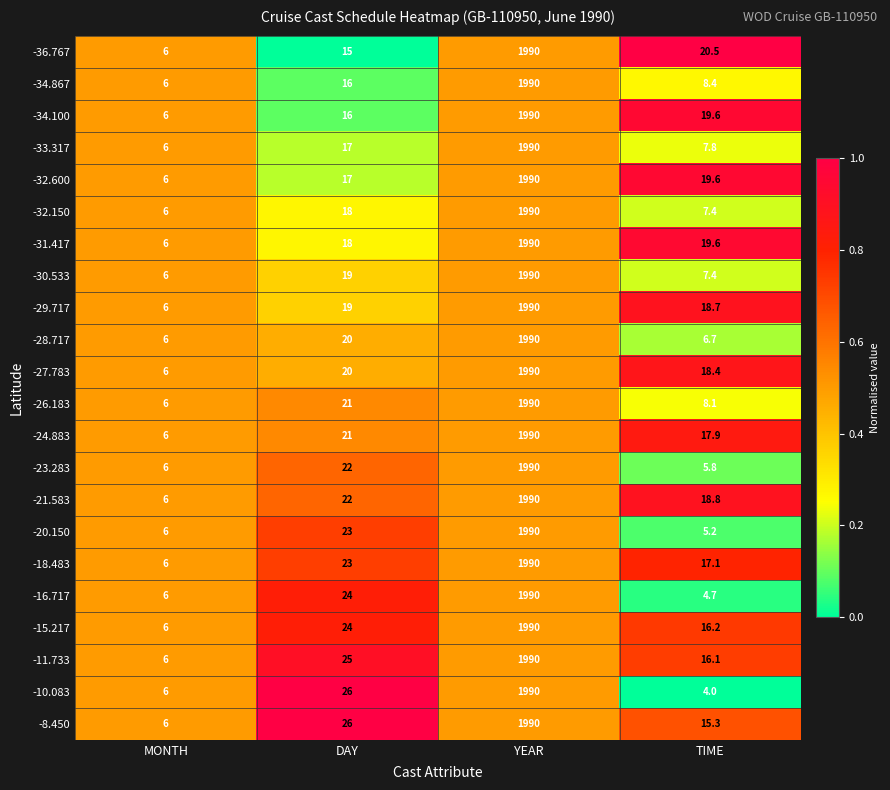

What is the average value of the -26.183 series?

506.3